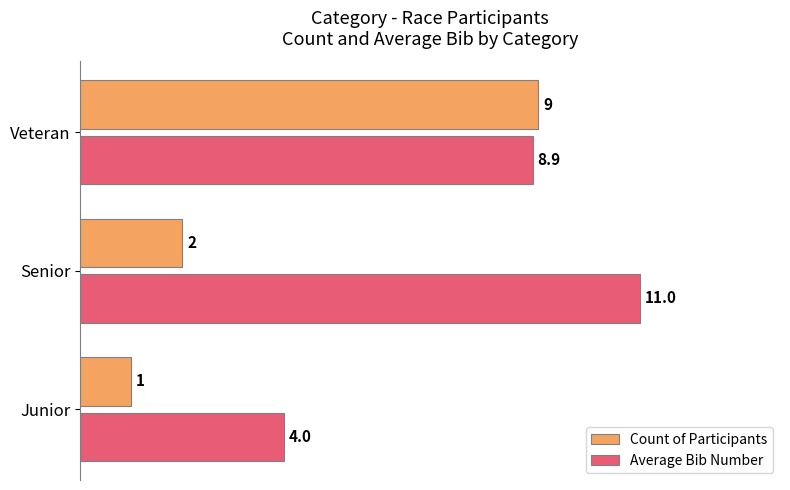

List the series in order of their peak value, lowest first.

Count of Participants, Average Bib Number